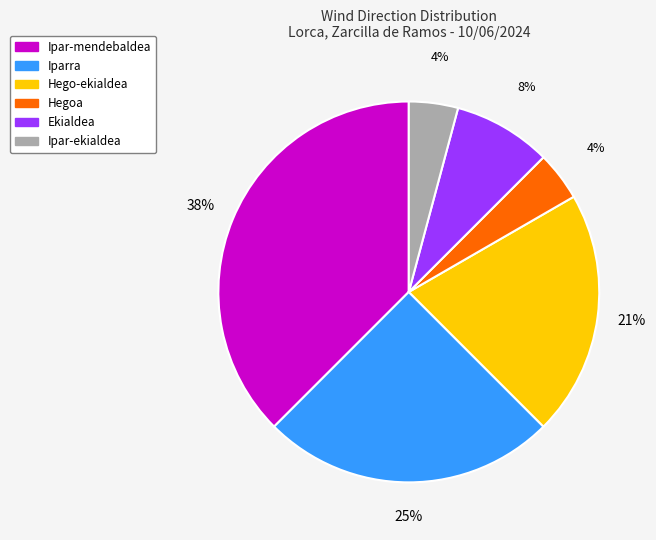

To the nearest percent, what is the average slice percentage?

17%